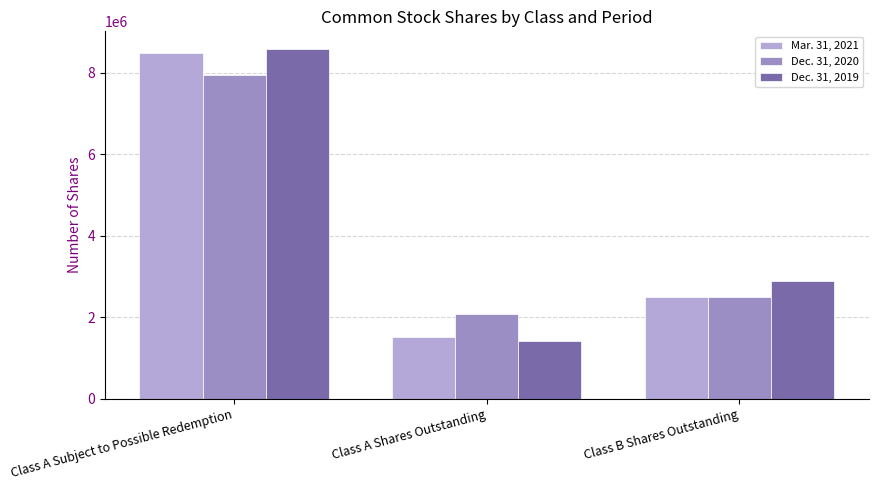

What value does the Mar. 31, 2021 series have at Class B Shares Outstanding, to the nearest 50?

2500000